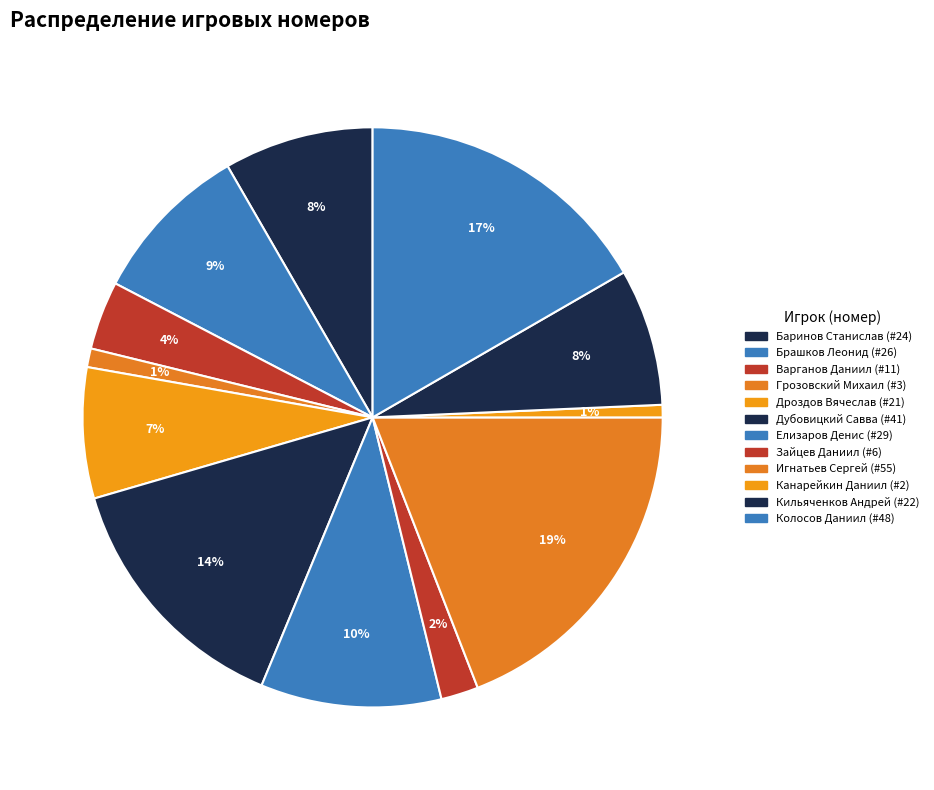

How many segments does this pie chart have?

12